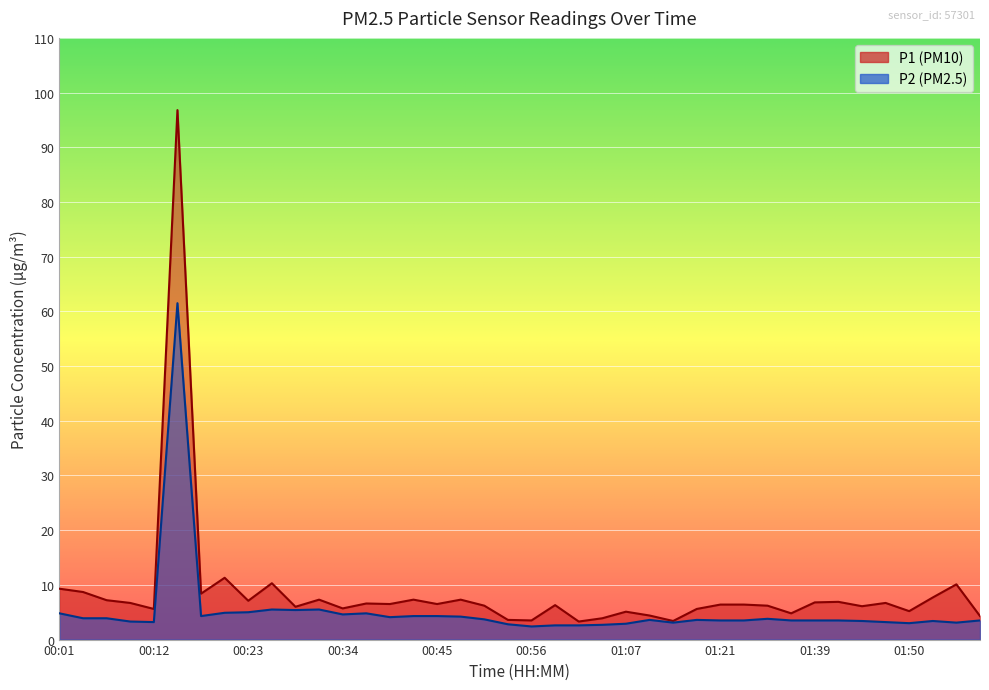

What is the label of the 2nd point from the right?

01:55